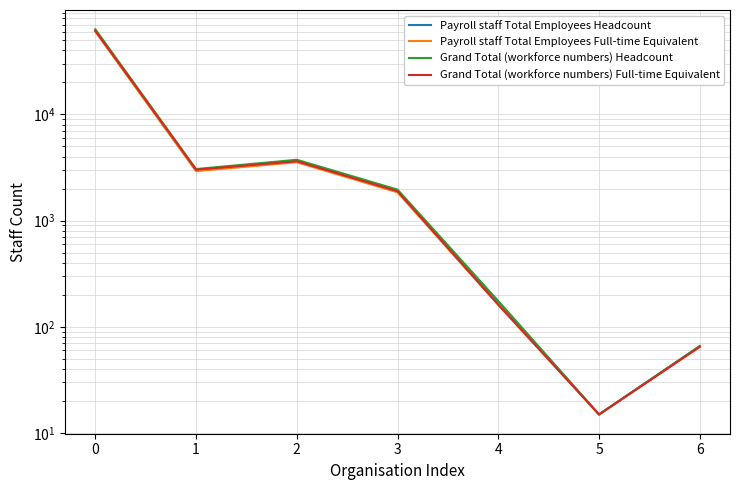

Reading left to right, extract all data points from this chart.

Payroll staff Total Employees Headcount: 0=62112	1=2964	2=3657	3=1914	4=173	5=15	6=66
Payroll staff Total Employees Full-time Equivalent: 0=60144	1=2921	2=3544	3=1846	4=161	5=15	6=65
Grand Total (workforce numbers) Headcount: 0=63215	1=3058	2=3740	3=1958	4=175	5=15	6=66
Grand Total (workforce numbers) Full-time Equivalent: 0=61213	1=3015	2=3618	3=1890	4=162	5=15	6=65